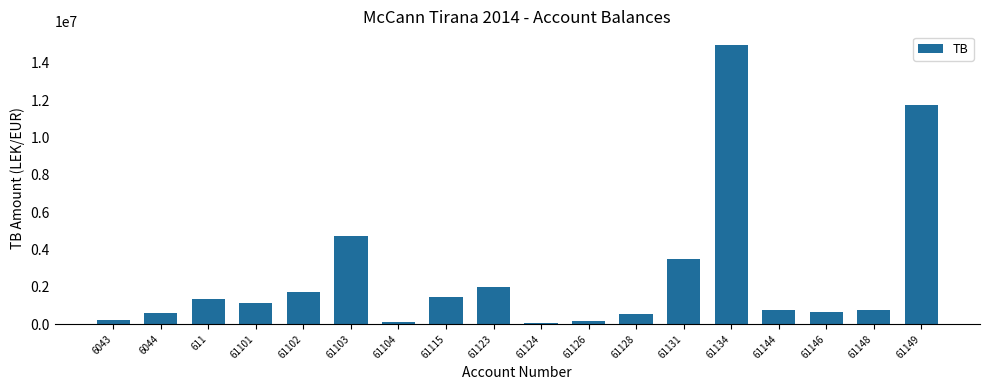

Which category has the highest value across all series?

61134